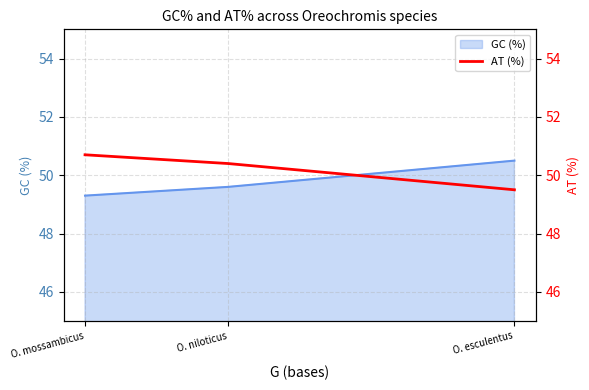

Is it true that GC (%) equals 78.7 at O. mossambicus?

False